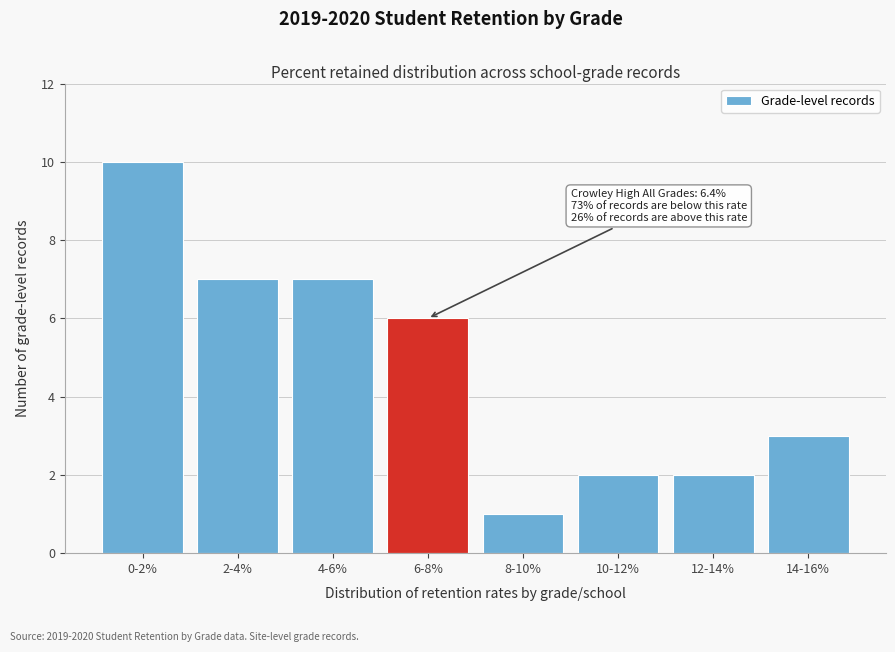

Reading right to left, what are all the values shown in this chart?

3	2	2	1	6	7	7	10